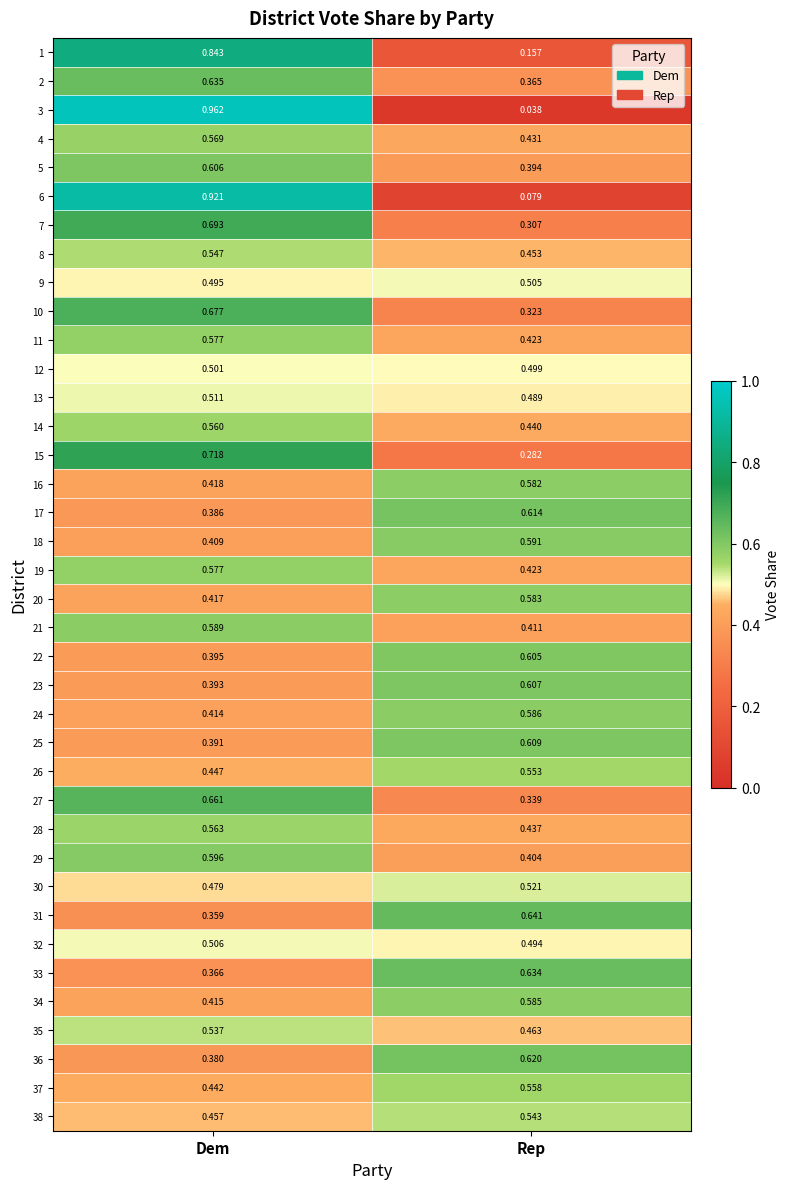

What is the total value across all series at Rep?

17.6